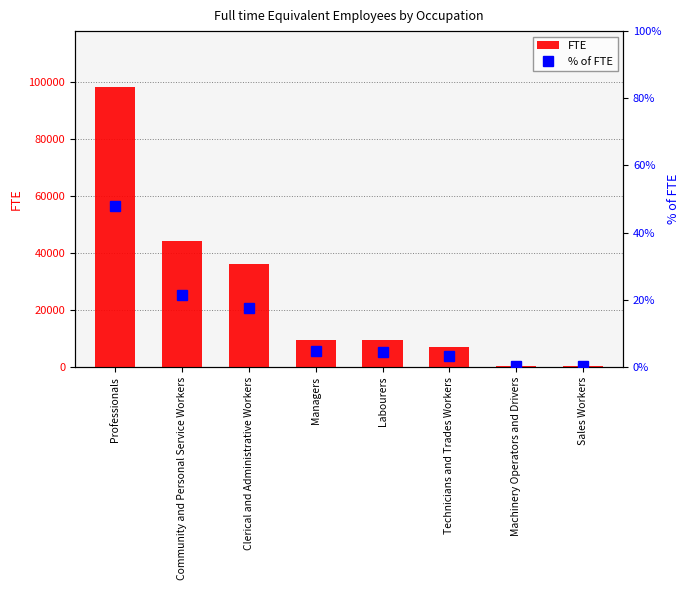

Rank the categories by % of FTE value from highest to lowest.

Professionals, Community and Personal Service Workers, Clerical and Administrative Workers, Managers, Labourers, Technicians and Trades Workers, Machinery Operators and Drivers, Sales Workers